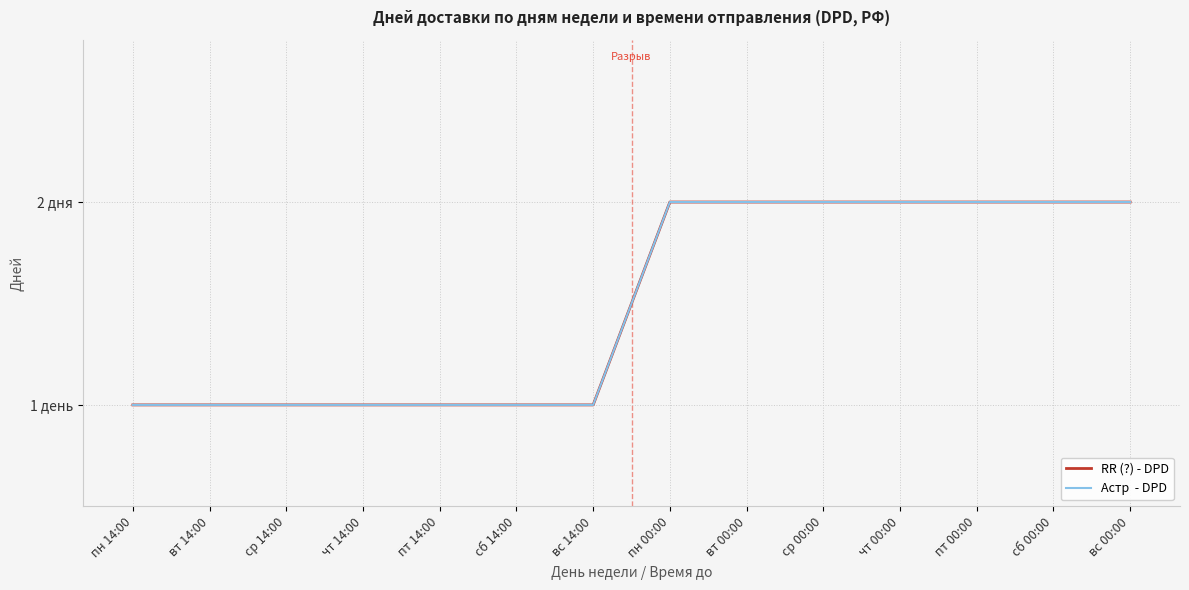

Is this an area chart (filled region under the line)?

No